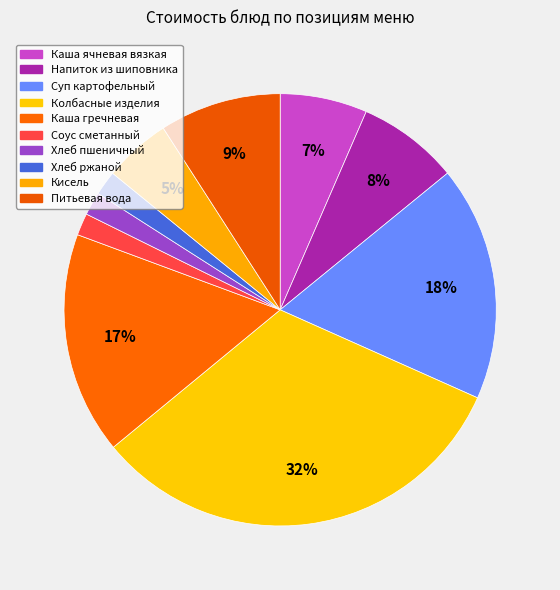

The Хлеб ржаной slice represents 2% of the pie. True or false?

True